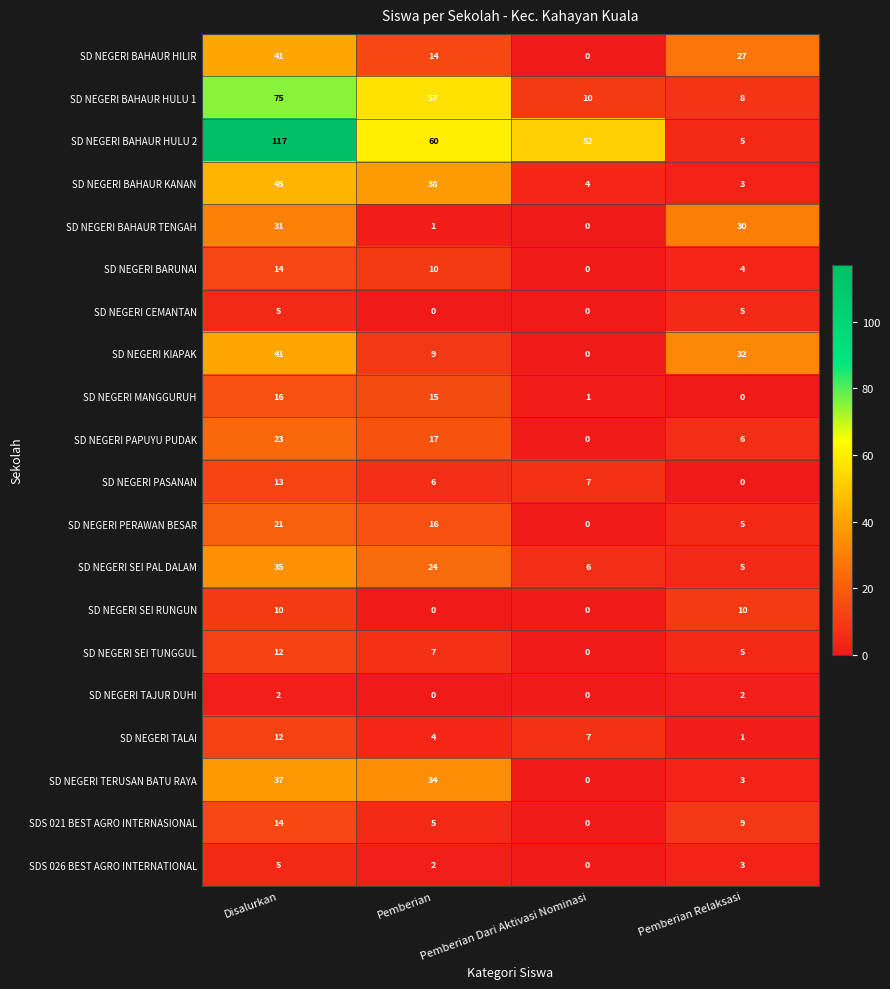

Between Disalurkan and Pemberian Relaksasi, which series saw the biggest shift?

SD NEGERI BAHAUR HULU 2